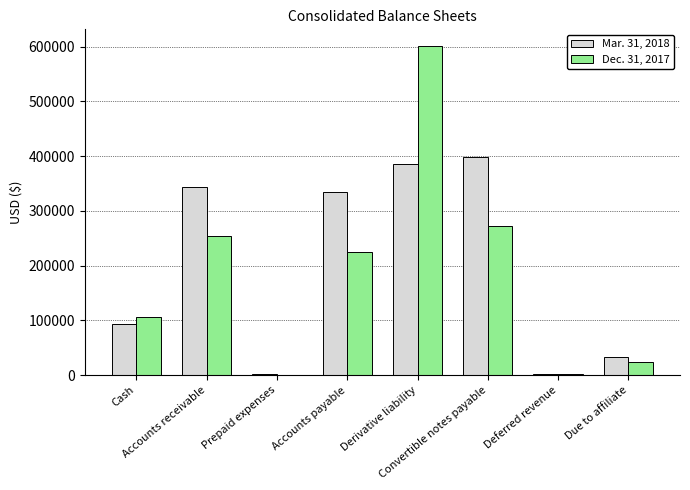

Does the chart contain stacked bars?

No